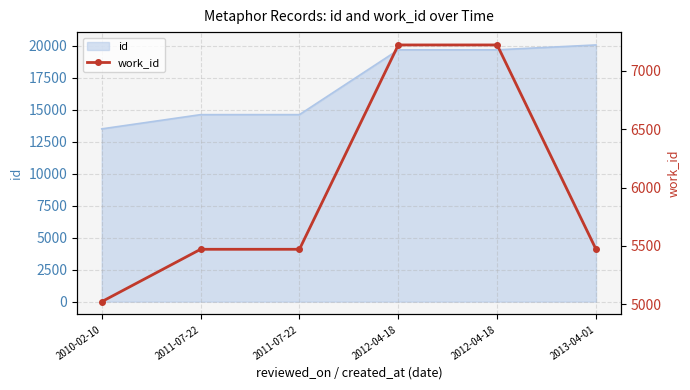

Is it true that the value at 2012-04-18 is 10124?

False